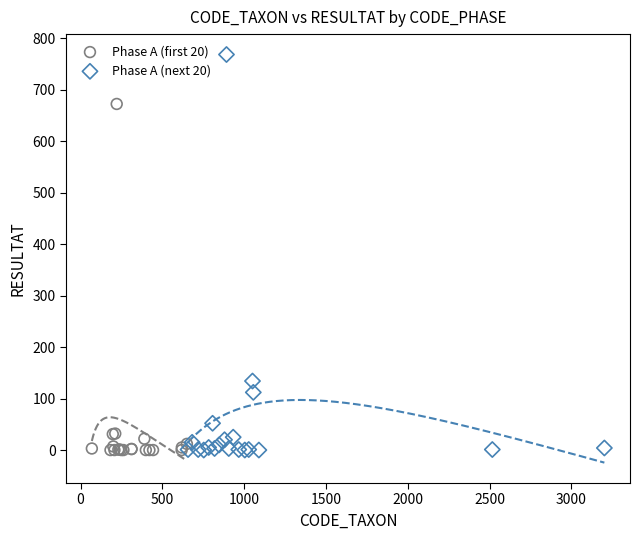

Which series contains the highest Y value?

Phase A (next 20)